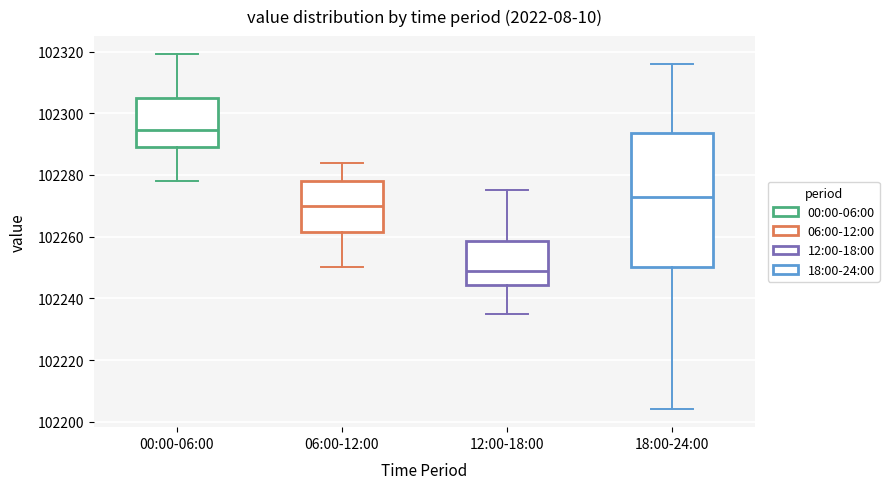

Which box's median line is the lowest?

12:00-18:00